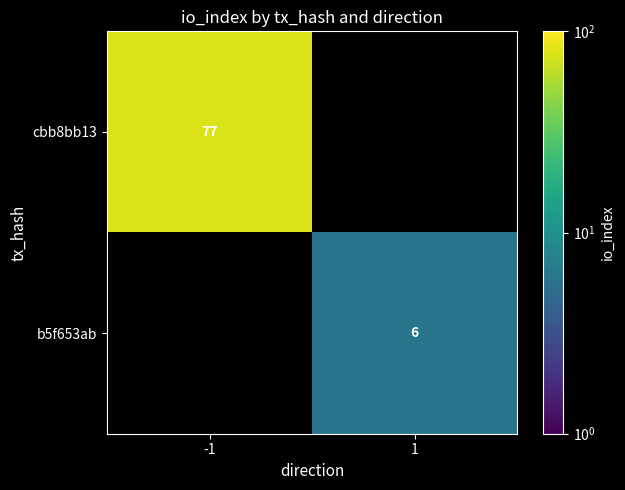

The value of cbb8bb13 at -1 is 77. True or false?

True